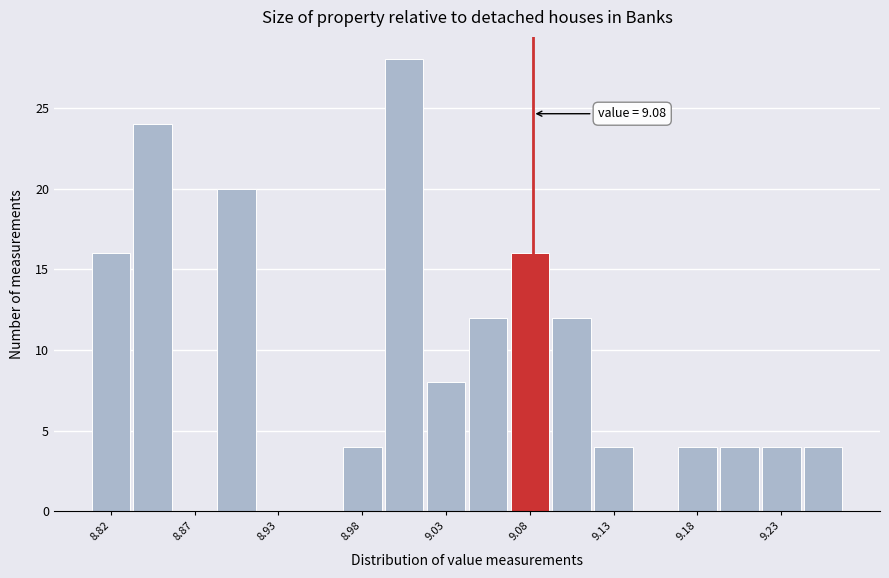

Around what value on the x-axis is the tallest bar? Give the approximate position of its centre, as read against the axis.

9.00